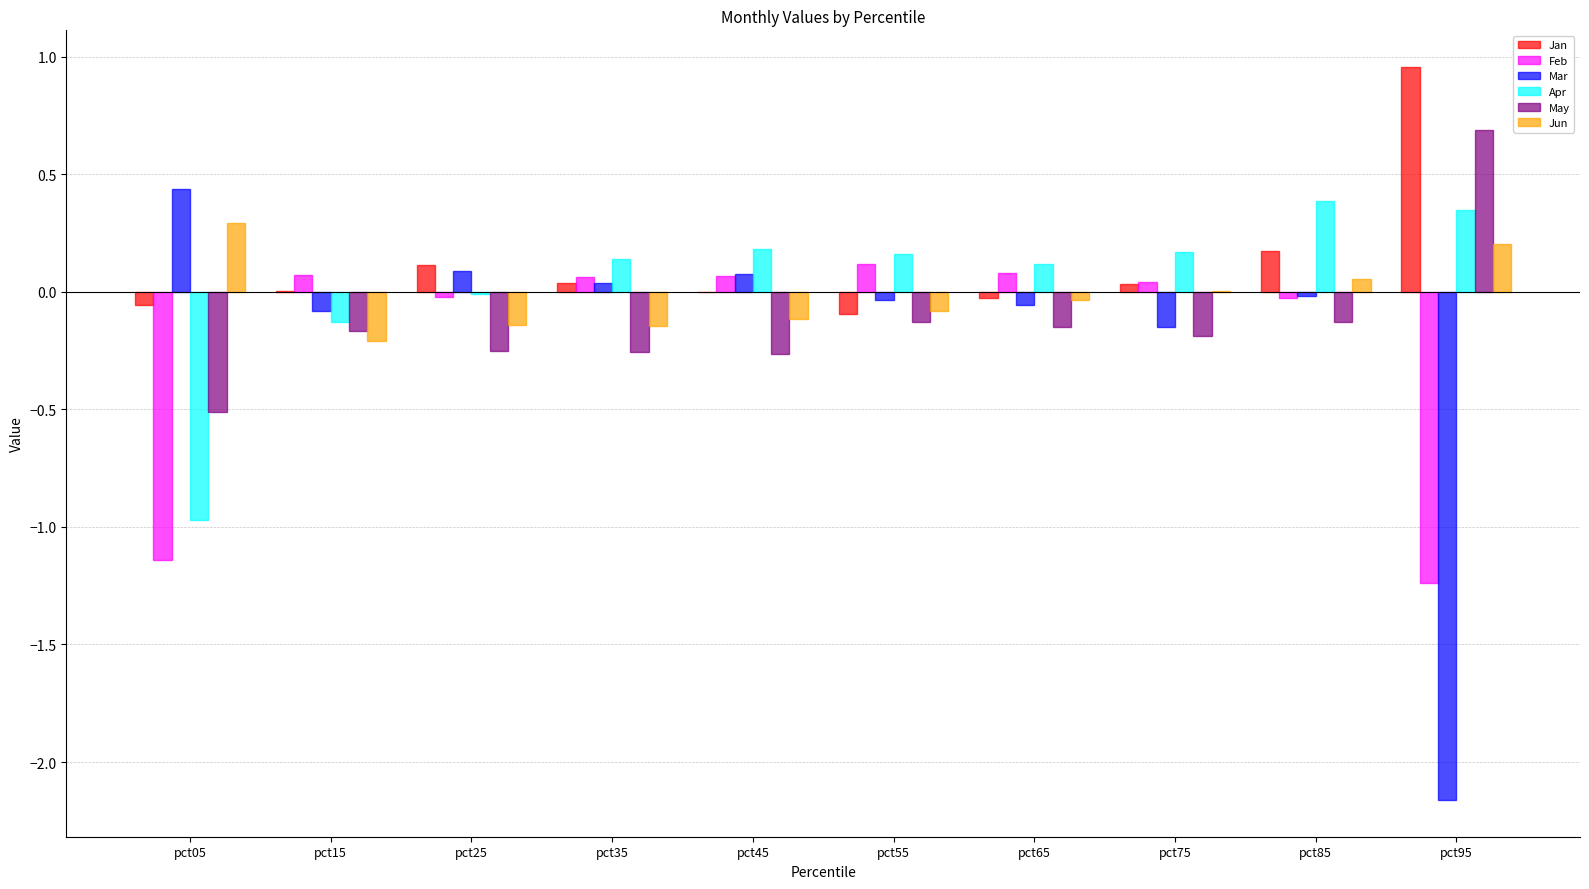

Which series changed the most between pct15 and pct95?

Mar